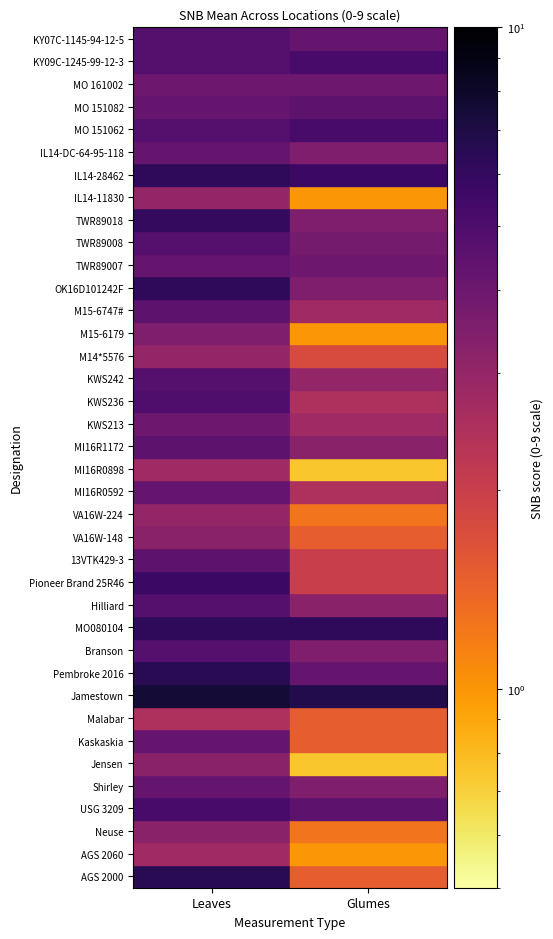

What is the minimum value shown in the chart?

0.8